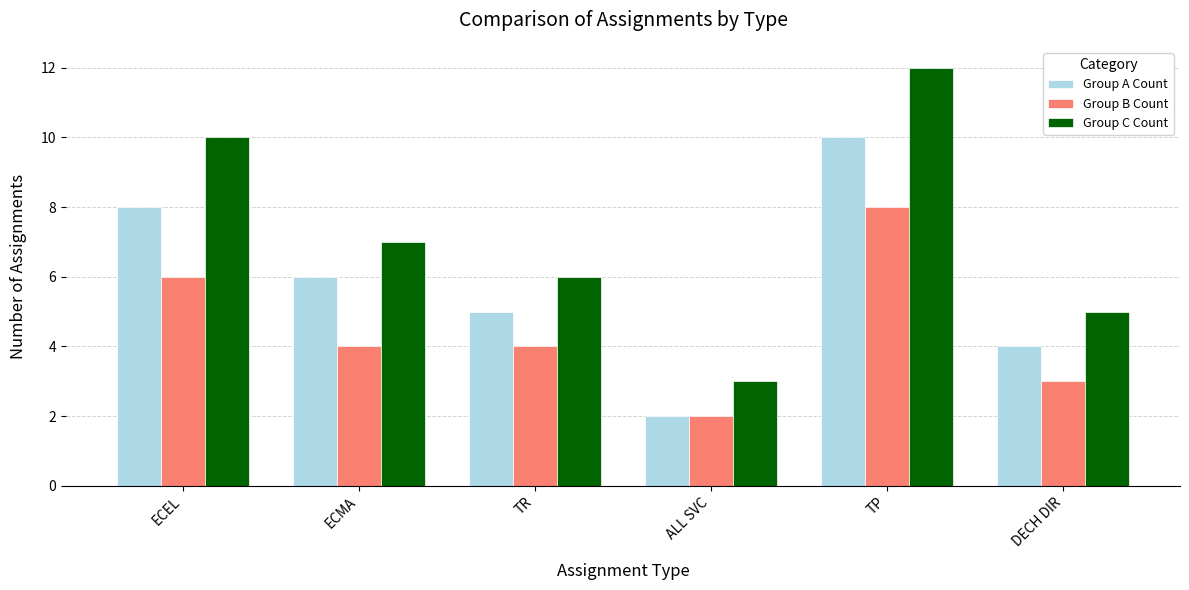

Reading right to left, list all the values displayed in this chart.

Group A Count: DECH DIR=4	TP=10	ALL SVC=2	TR=5	ECMA=6	ECEL=8
Group B Count: DECH DIR=3	TP=8	ALL SVC=2	TR=4	ECMA=4	ECEL=6
Group C Count: DECH DIR=5	TP=12	ALL SVC=3	TR=6	ECMA=7	ECEL=10